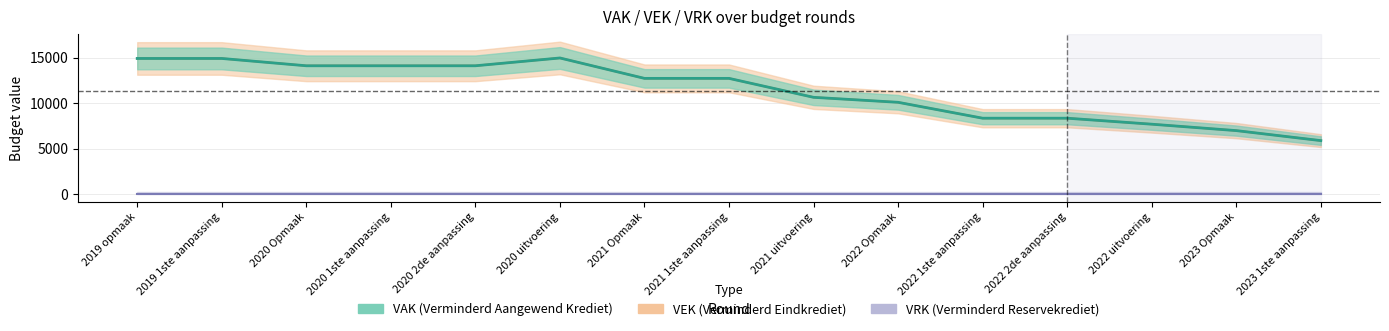

The VEK series shows 20386 at 2021 1ste aanpassing. True or false?

False